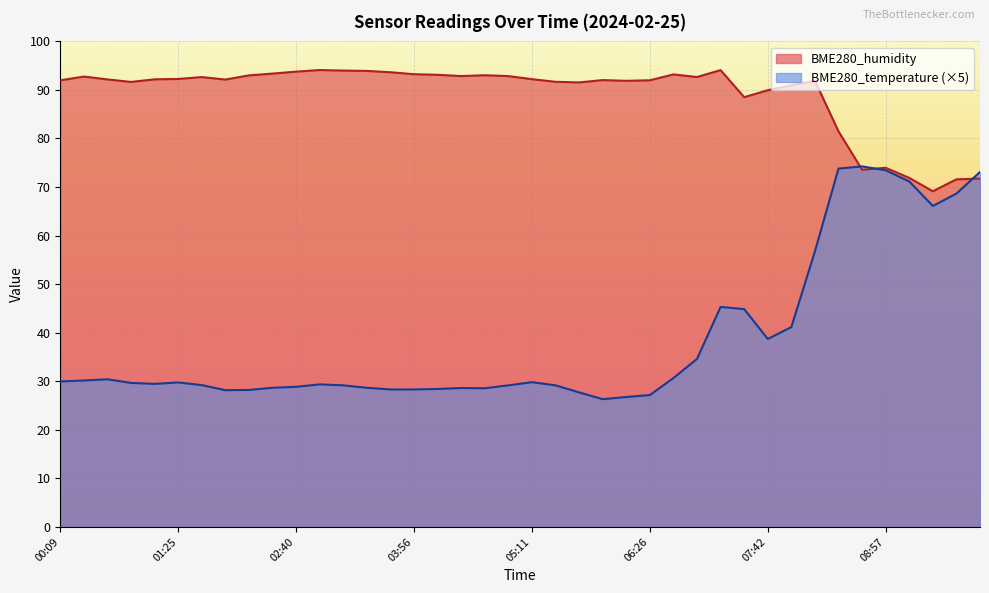

Rank the series by their average value, from lowest to highest.

BME280_temperature (×5), BME280_humidity